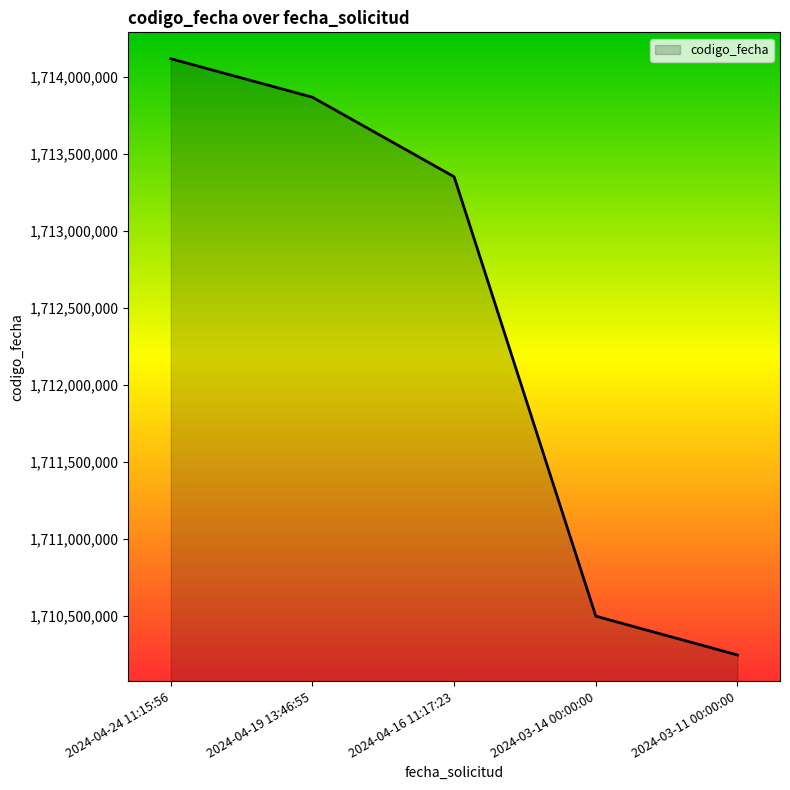

Rank the categories by value from lowest to highest.

2024-03-11 00:00:00, 2024-03-14 00:00:00, 2024-04-16 11:17:23, 2024-04-19 13:46:55, 2024-04-24 11:15:56